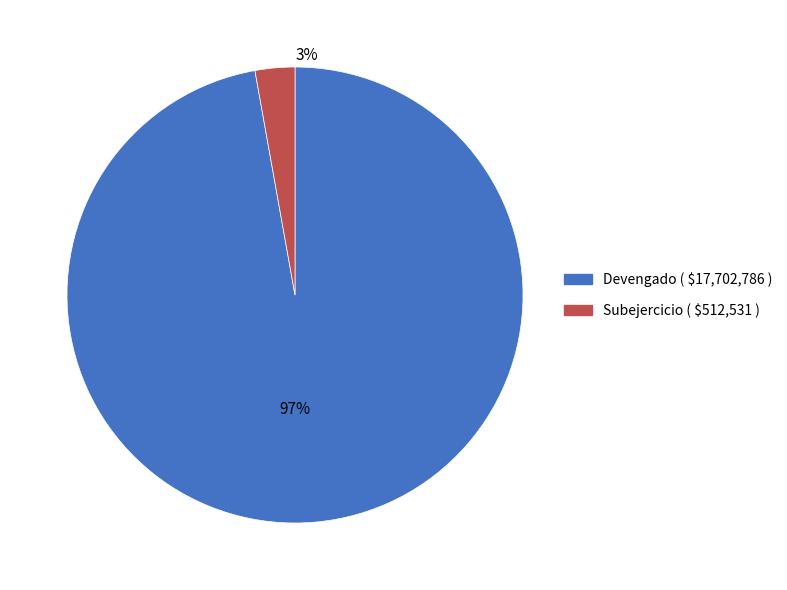

Does Subejercicio represent more than half of the total?

No